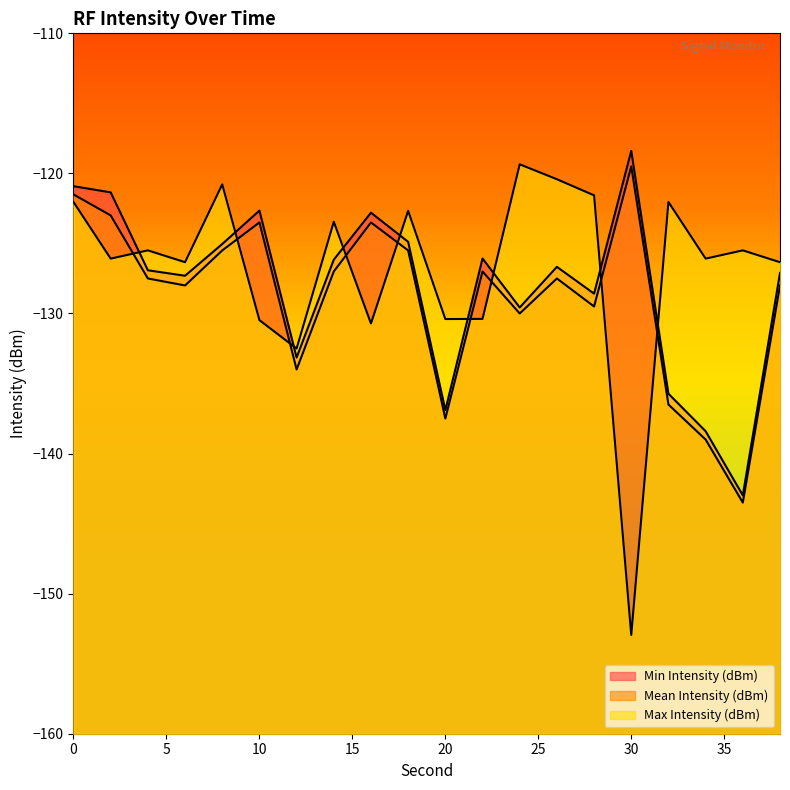

What is the difference between the highest and lowest values at 24?

10.6